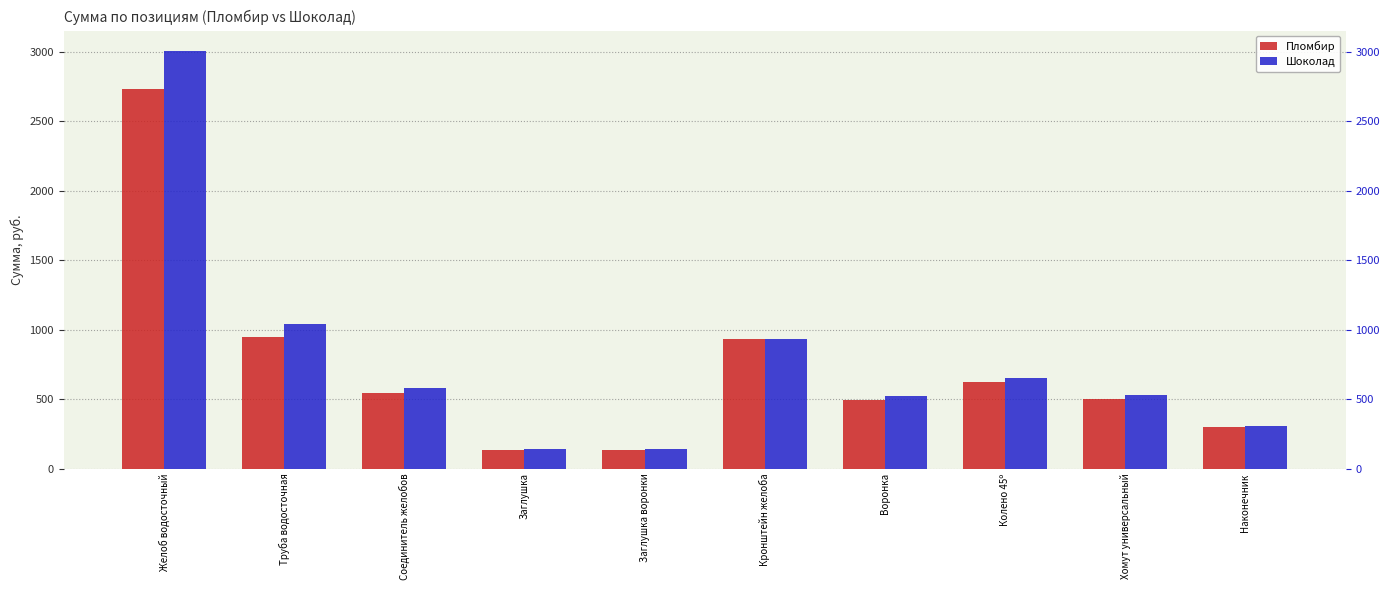

Are the bars grouped side by side (vs. stacked)?

Yes